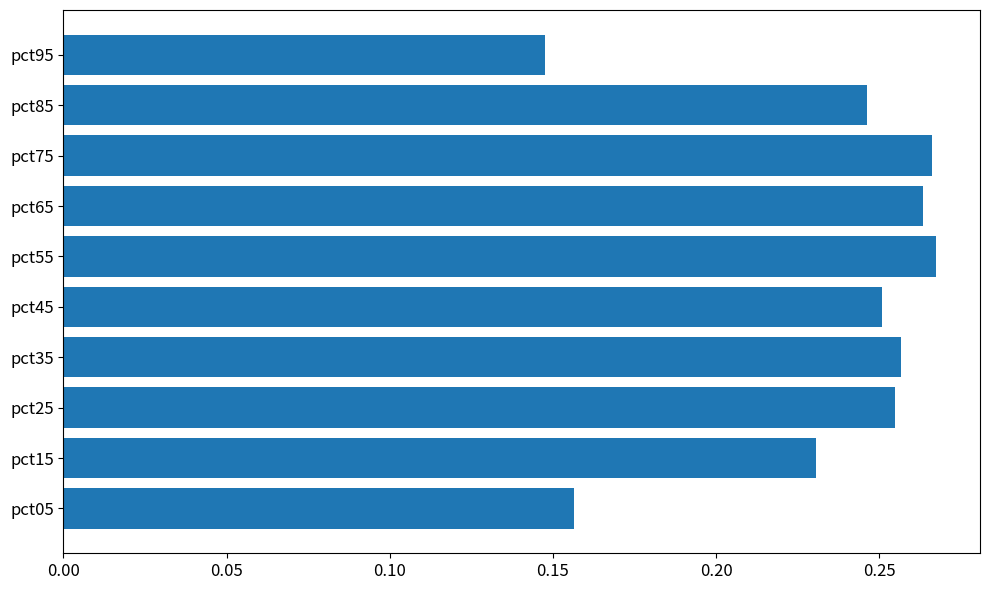

Are the bars grouped side by side (vs. stacked)?

No